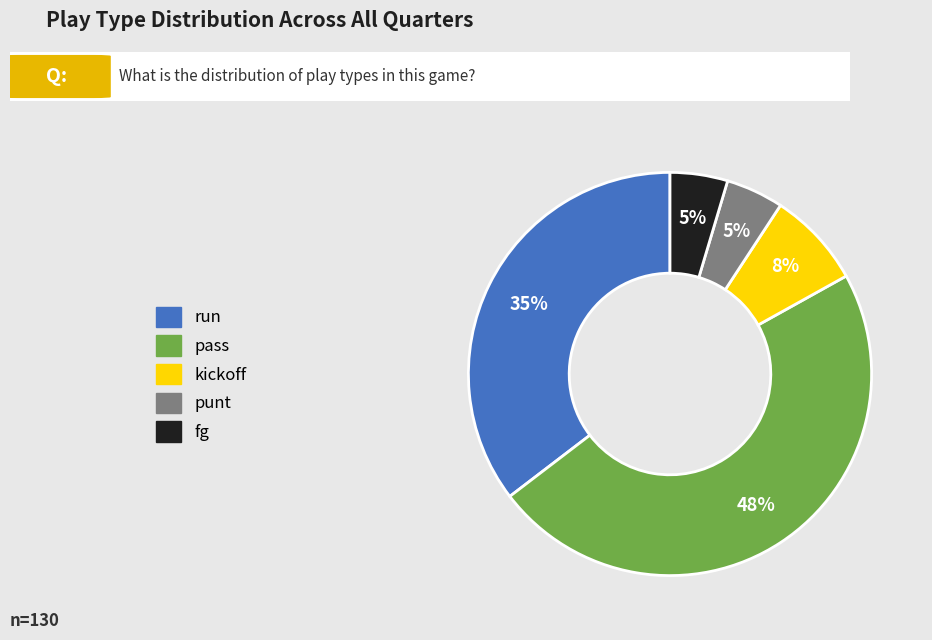

What percentage is the punt slice, to the nearest percent?

5%